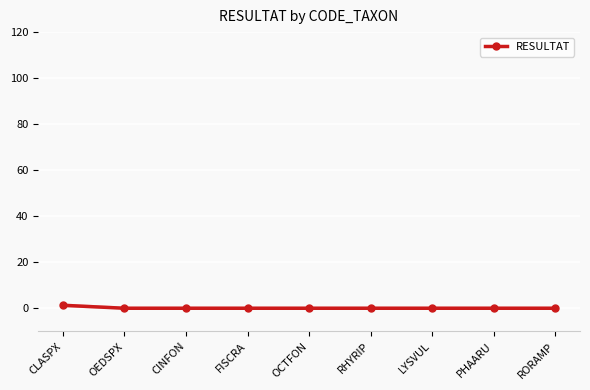

What is the difference between the maximum and minimum values?

1.3